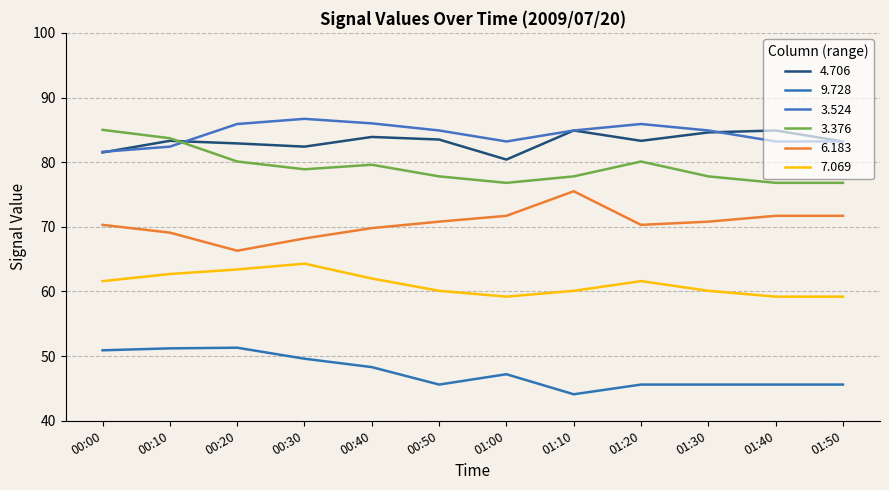

Rank the series at 01:40 from highest to lowest value.

4.706, 3.524, 3.376, 6.183, 7.069, 9.728